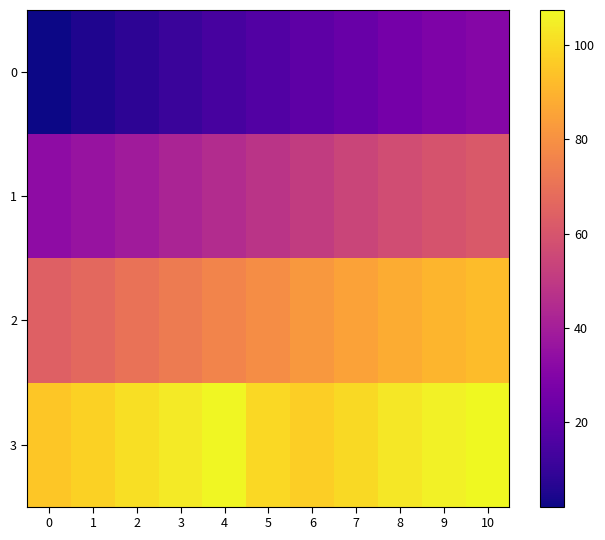

Reading left to right, what are all the values shown in this chart?

0: 0=2.0	1=5.0	2=8.0	3=11.0	4=14.0	5=17.0	6=20.0	7=23.0	8=26.0	9=28.5	10=30.5
1: 0=33.0	1=36.0	2=39.0	3=42.0	4=45.0	5=48.0	6=51.0	7=54.0	8=57.0	9=59.5	10=61.5
2: 0=64.0	1=67.0	2=70.0	3=73.0	4=76.0	5=79.0	6=82.0	7=85.0	8=88.0	9=90.5	10=92.5
3: 0=95.0	1=98.0	2=101.0	3=104.0	4=107.0	5=99.3	6=97.0	7=100.0	8=103.0	9=105.5	10=107.5